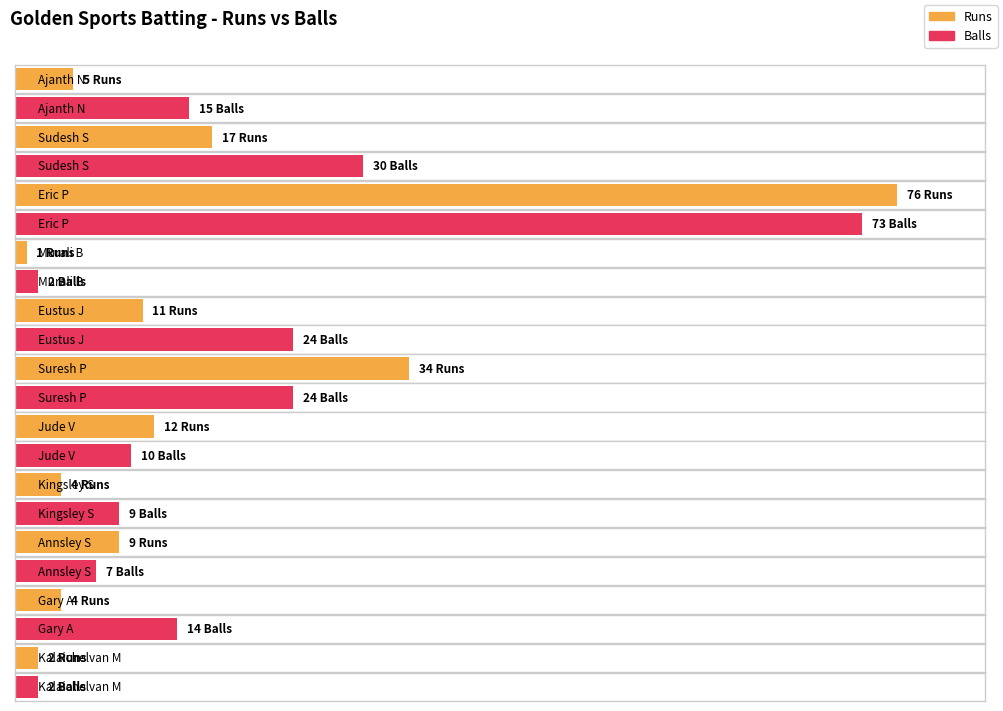

What is the difference between the maximum and minimum values in the Balls series?

71